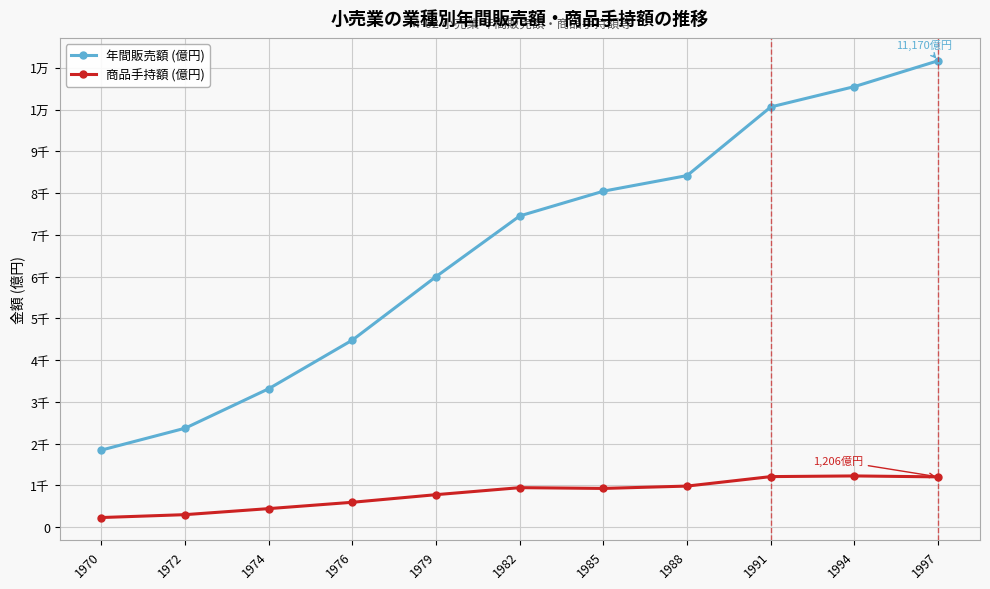

Is this an area chart (filled region under the line)?

No